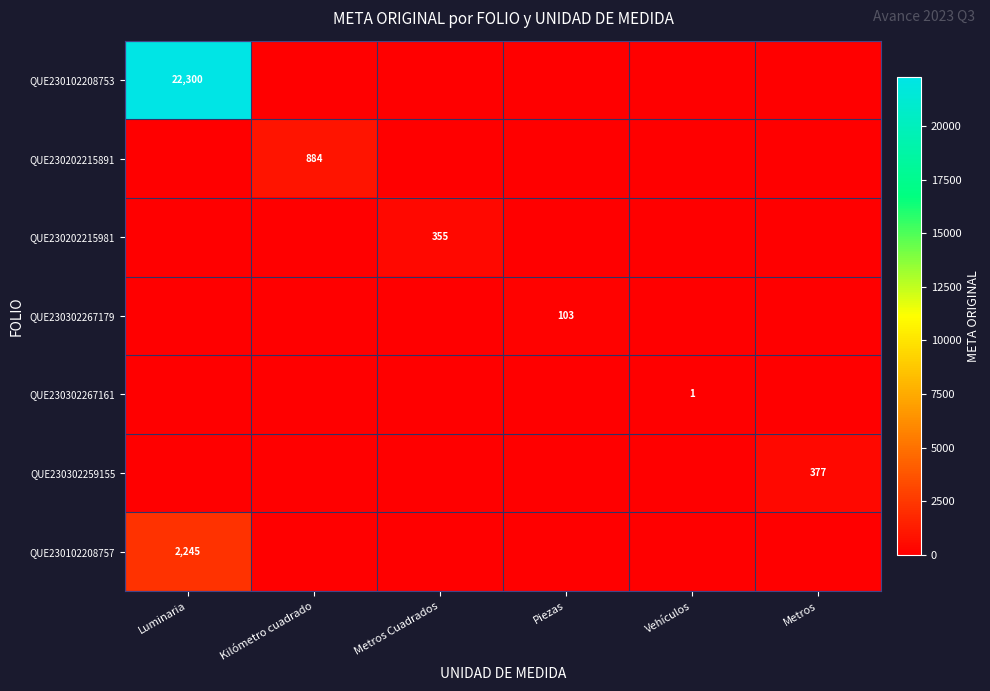

Is it true that QUE230102208753 equals 22300 at Luminaria?

True